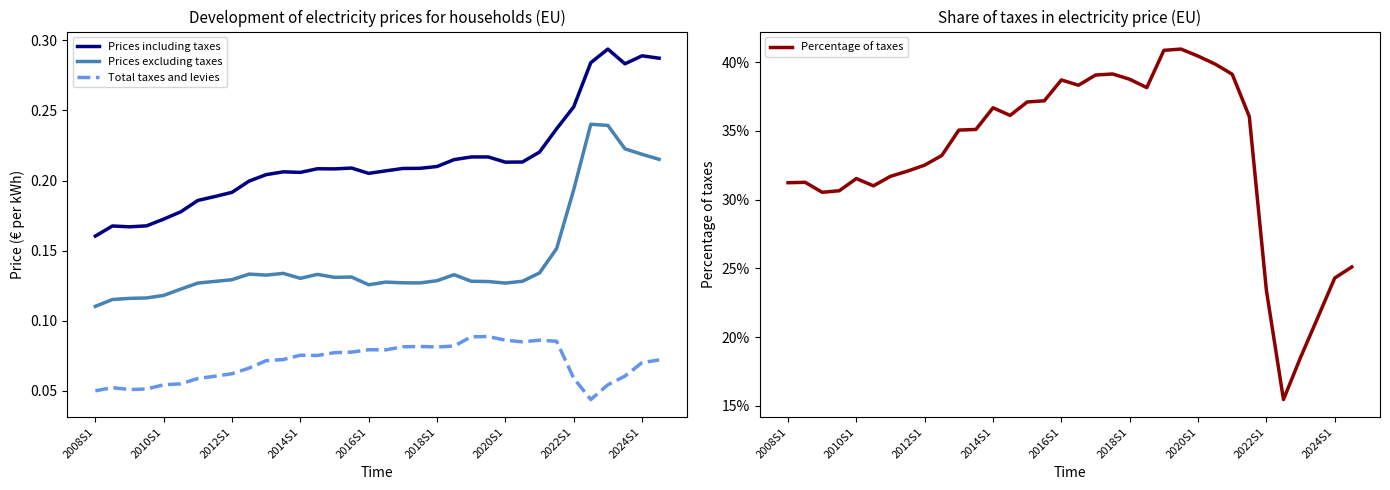

What is the sum of all Prices excluding taxes values?

4.9